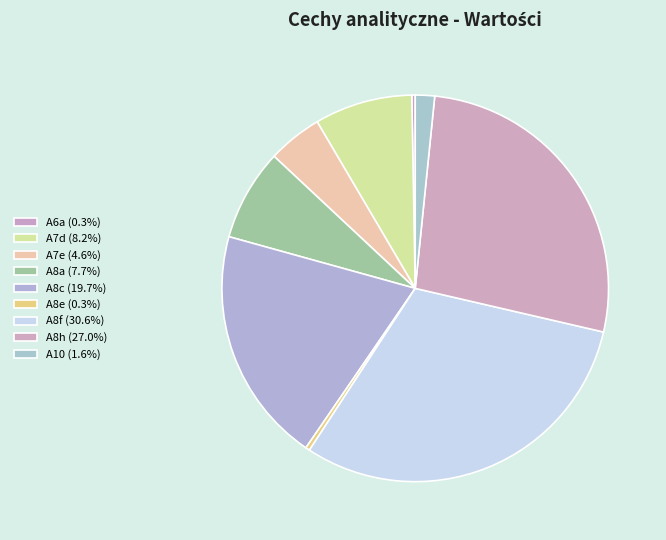

To the nearest percent, what portion does A8f represent?

31%